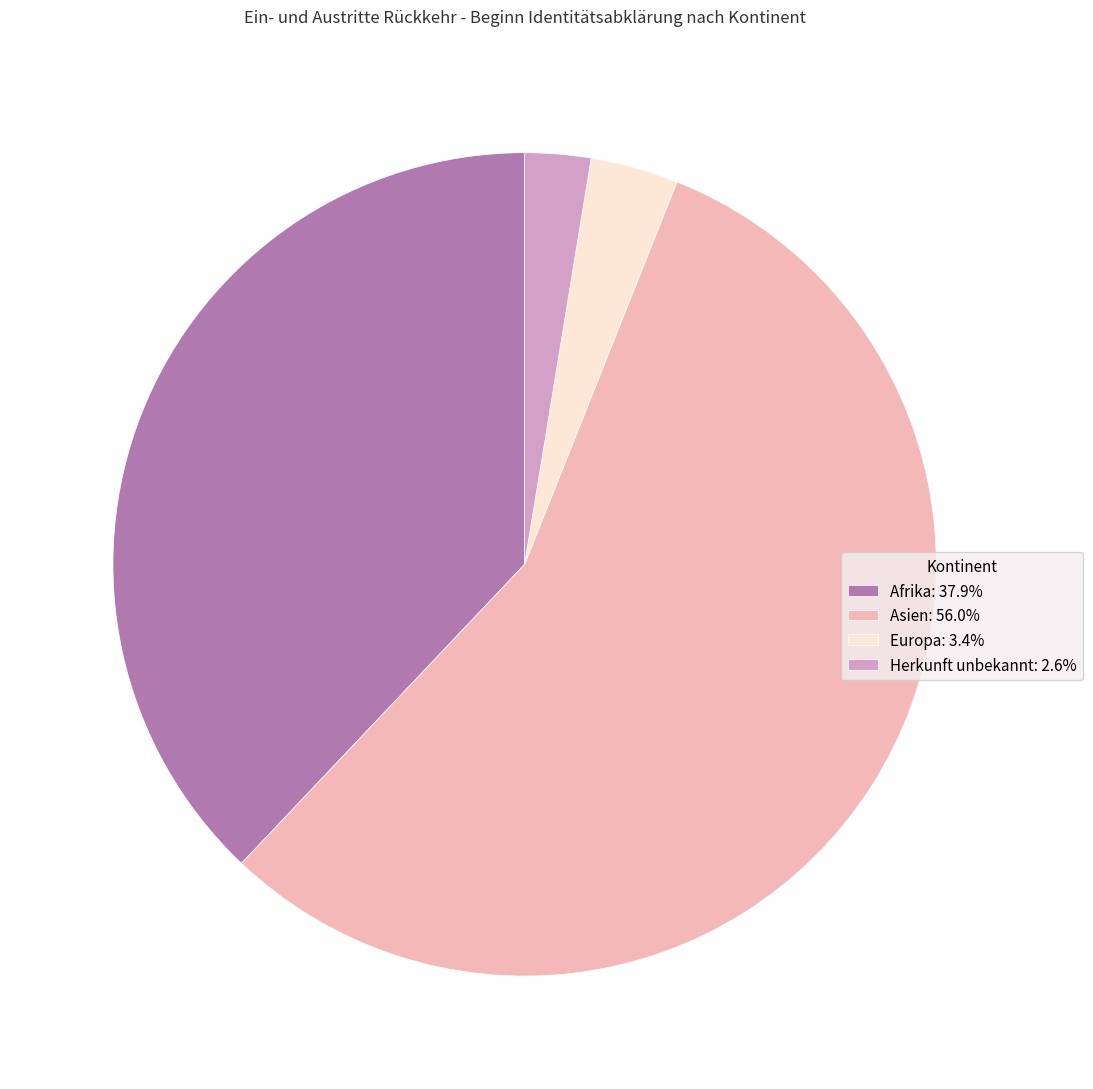

The Afrika slice represents 48% of the pie. True or false?

False